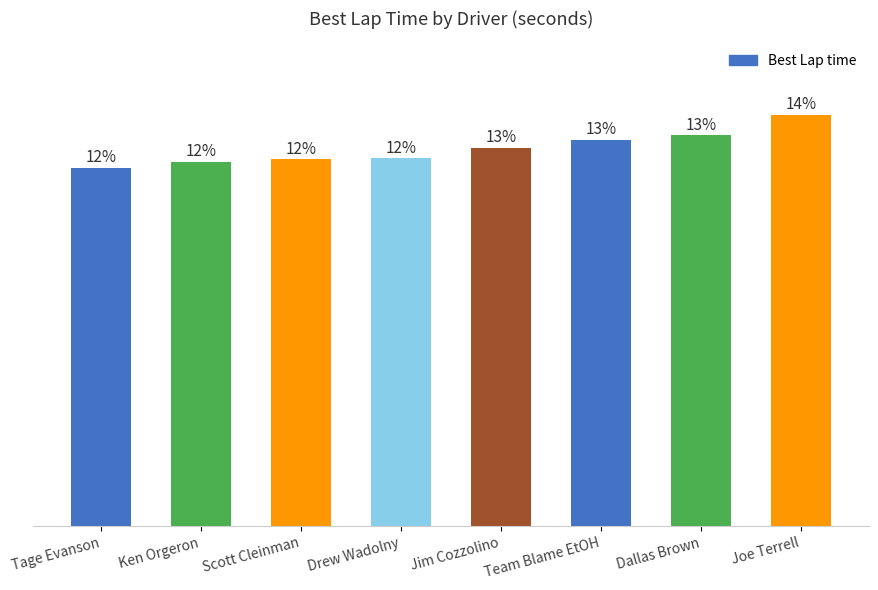

At which label does the data first exceed 61?

Jim Cozzolino